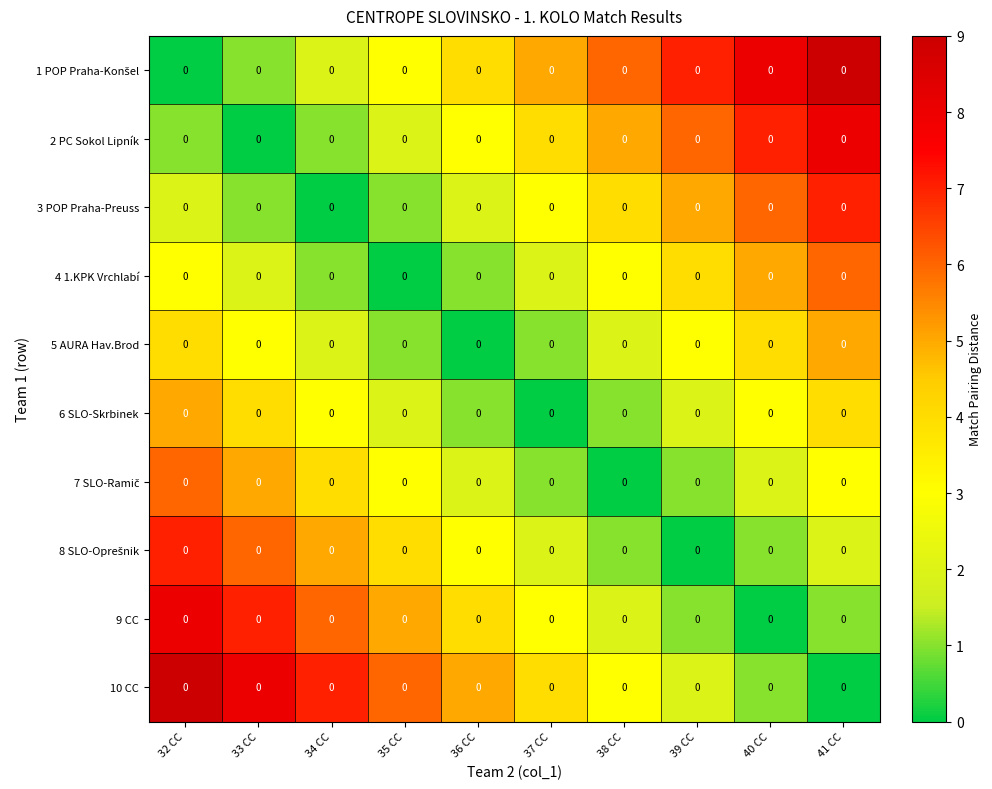

Rank the series by their maximum value, from lowest to highest.

5 AURA Hav.Brod, 6 SLO-Skrbinek, 4 1.KPK Vrchlabí, 7 SLO-Ramič, 3 POP Praha-Preuss, 8 SLO-Oprešnik, 2 PC Sokol Lipník, 9 CC, 1 POP Praha-Konšel, 10 CC